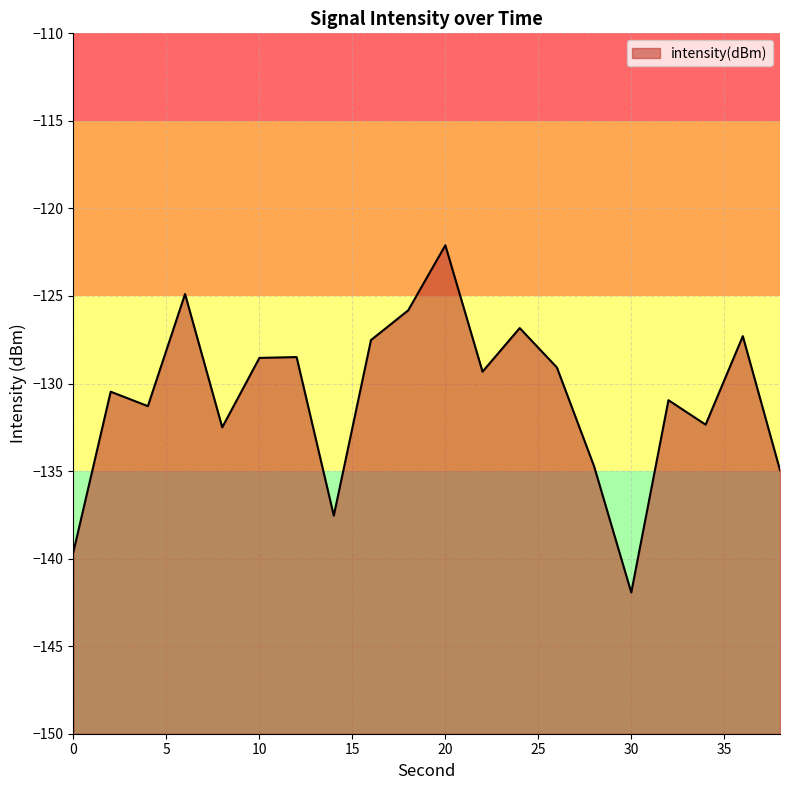

True or false: the data shows -50.0 at 24.

False